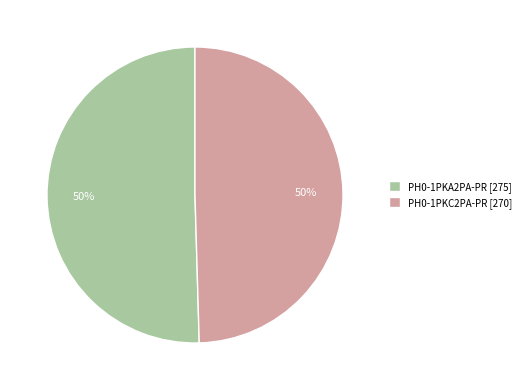

Do PH0-1PKC2PA-PR [270] and PH0-1PKA2PA-PR [275] together represent more than half of the pie?

Yes